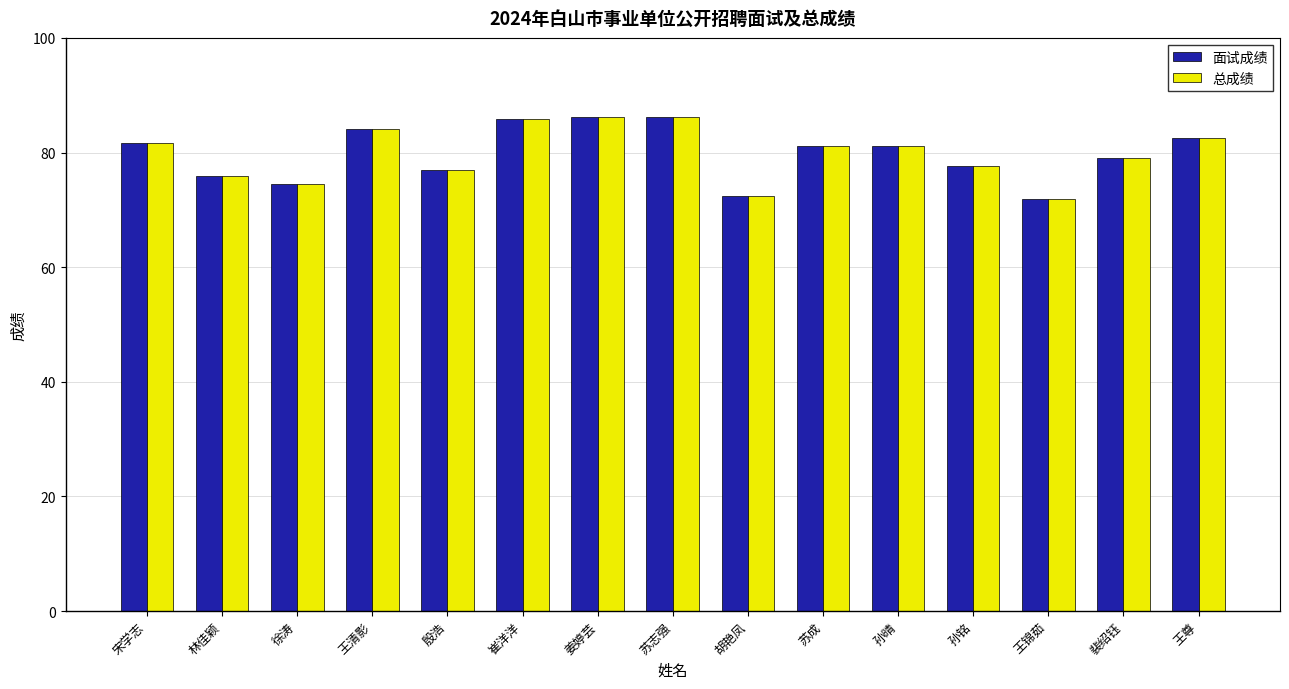

Where does the 面试成绩 series first go above 81?

宋学志